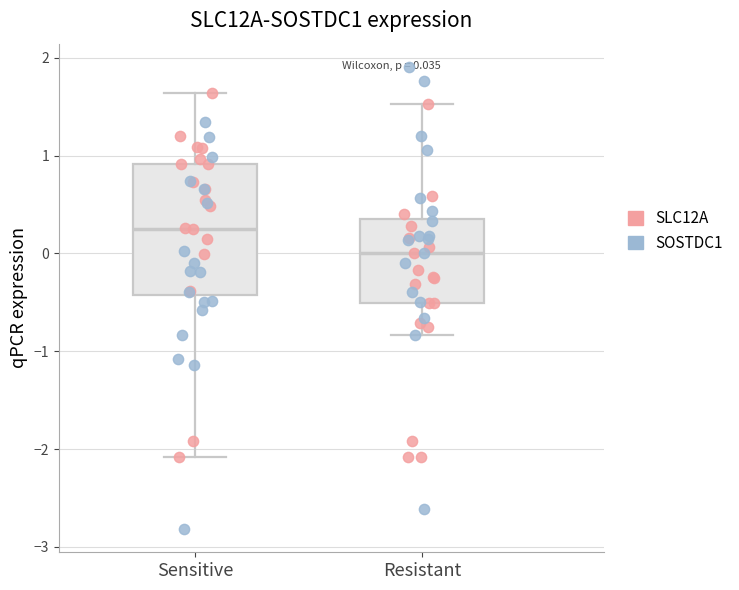

Which box is the tallest, from its lower edge to its upper edge?

Sensitive